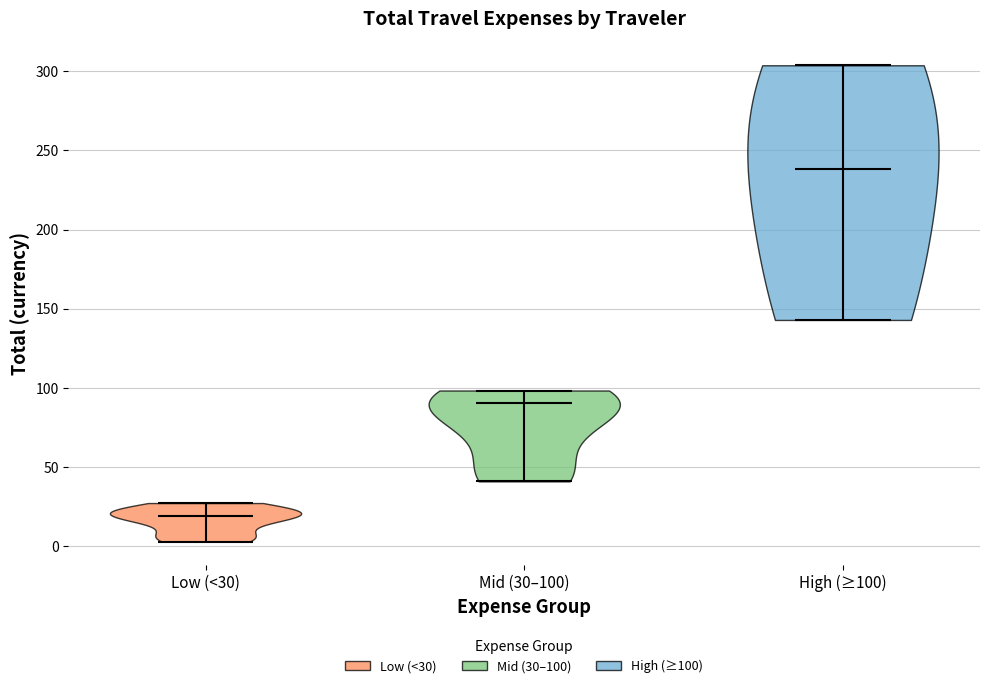

Where does the median line of the violin for Mid (30–100) sit on the y-axis? The values are not printed on the chart, so give them approximately, as read against the axis.

90